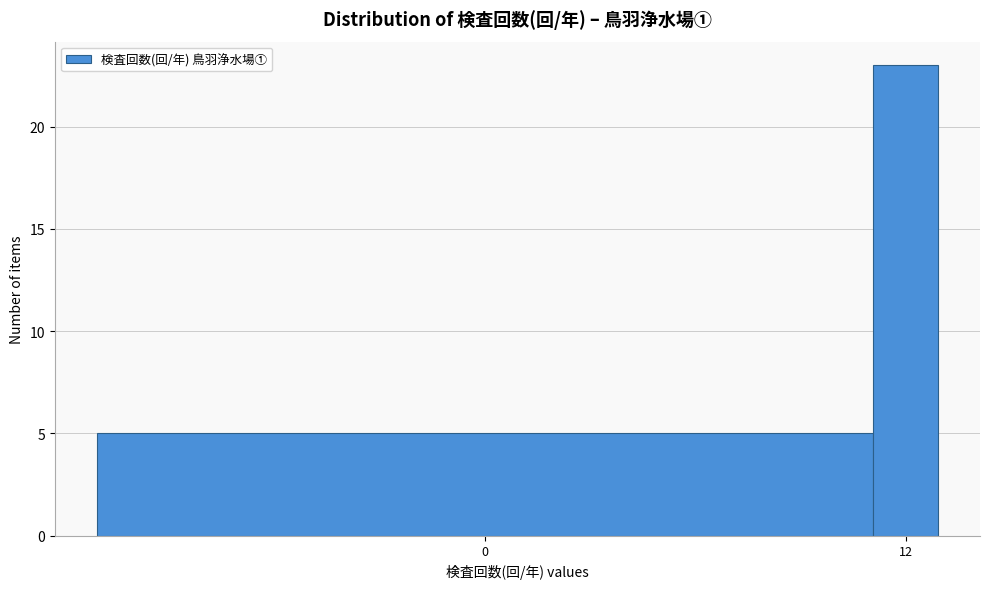

Reading right to left, transcribe all the data shown in this chart.

23	5